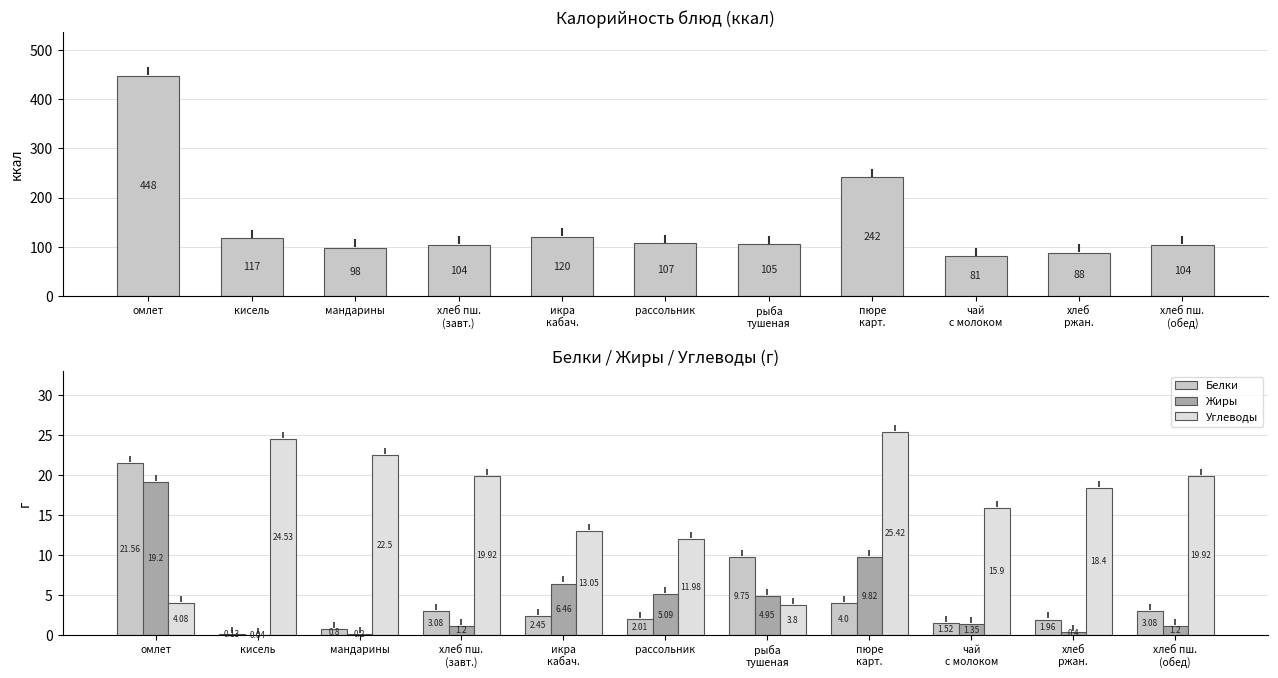

Does the chart contain stacked bars?

No